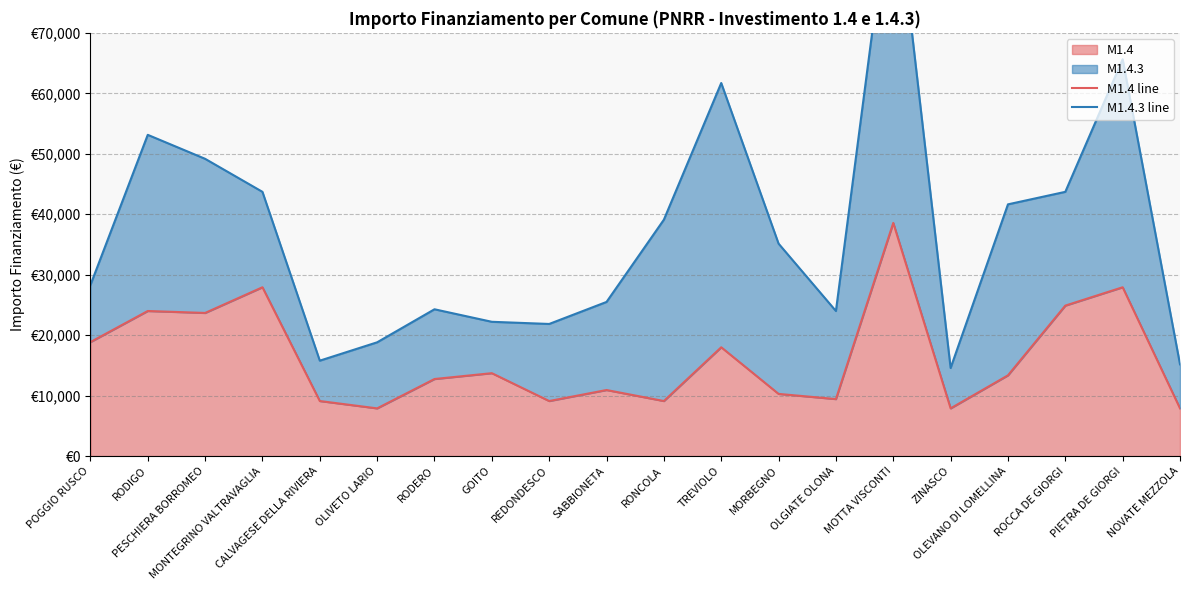

How many values in the M1.4 line series exceed 13354?

9